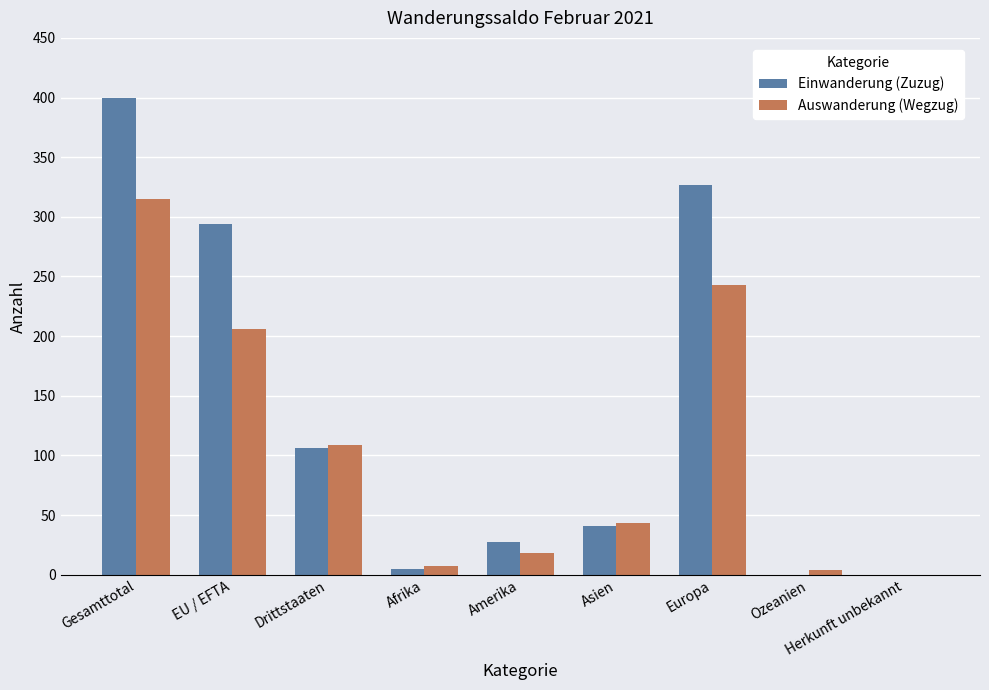

What is the spread (max minus min) of values at Europa?

84